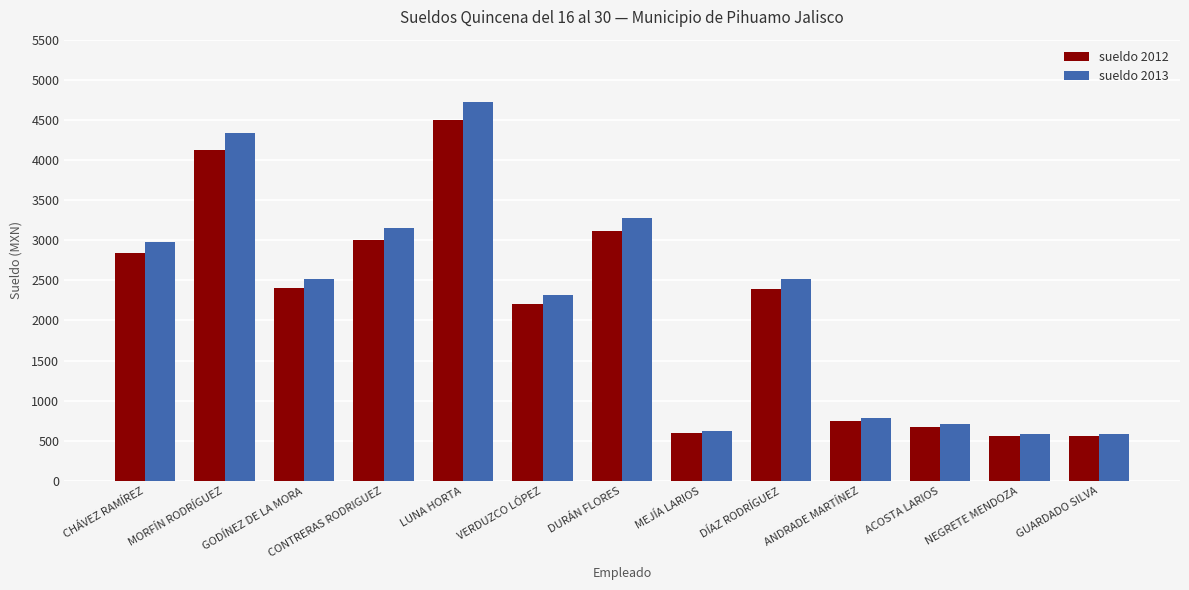

Which series has the largest range (max minus min)?

sueldo 2013